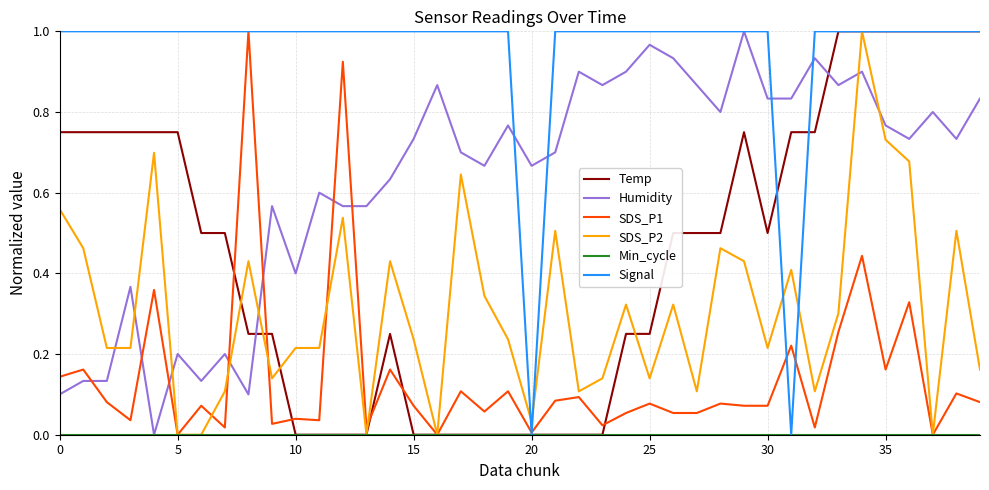

Which series has the largest total across all categories?

Signal